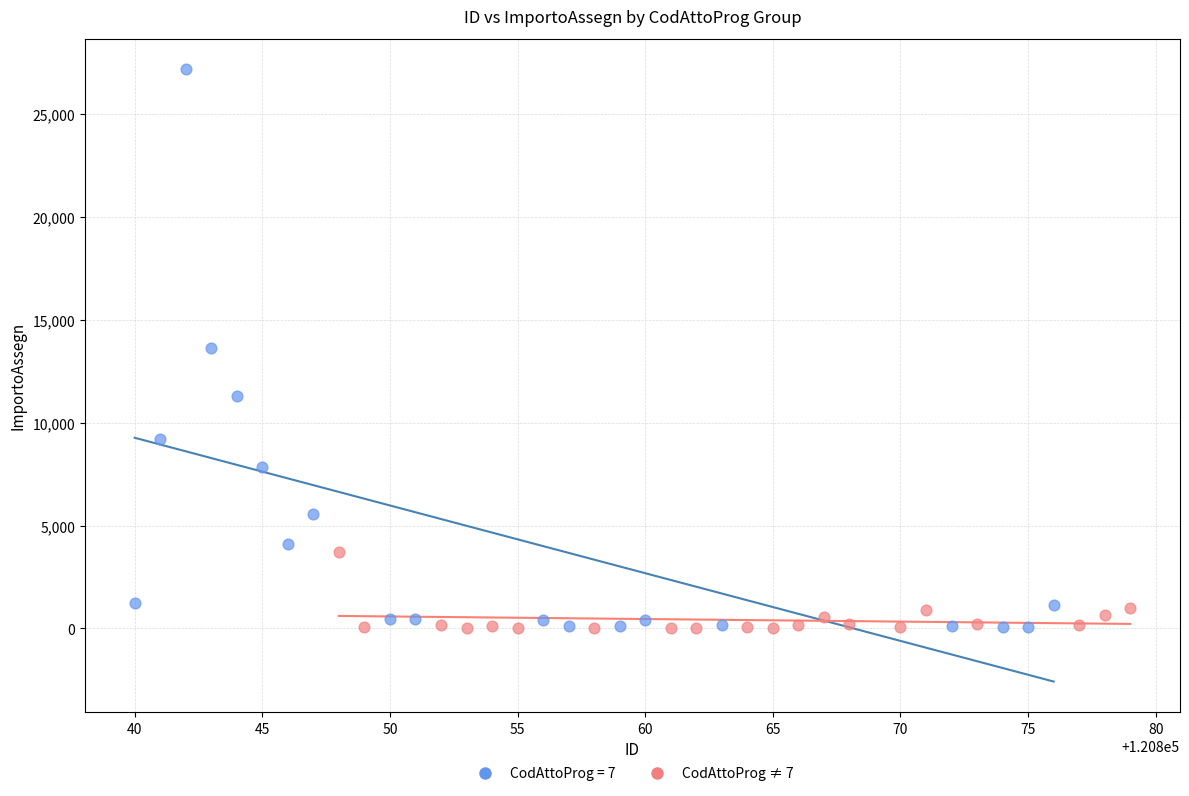

Which series has the widest spread of Y values?

CodAttoProg = 7